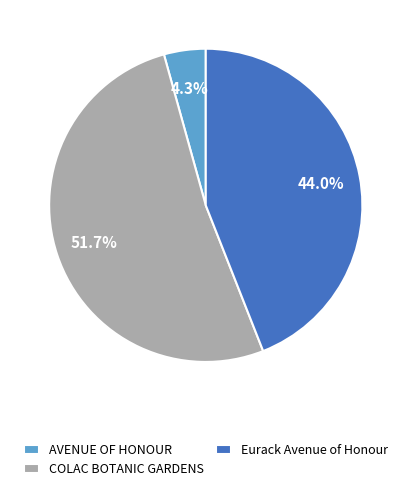

How much of the chart is everything except COLAC BOTANIC GARDENS?

48.3%